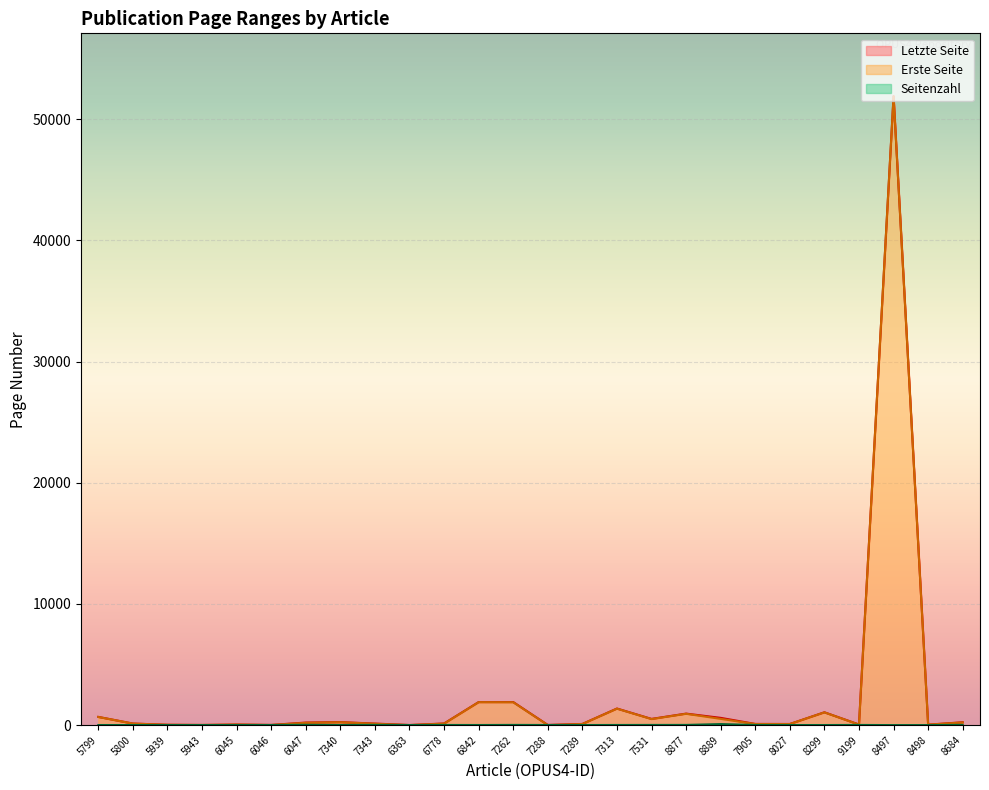

What position from the right is 5800?

25